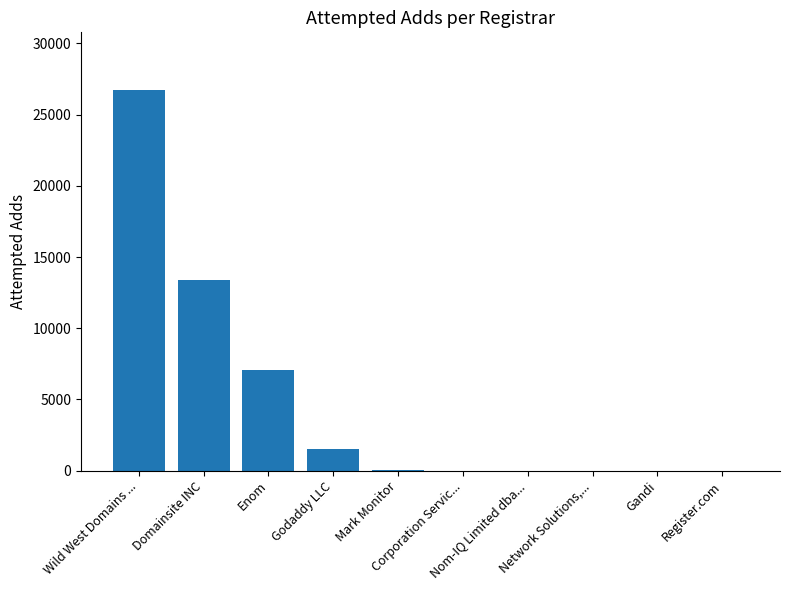

What is the greatest value displayed?

26768